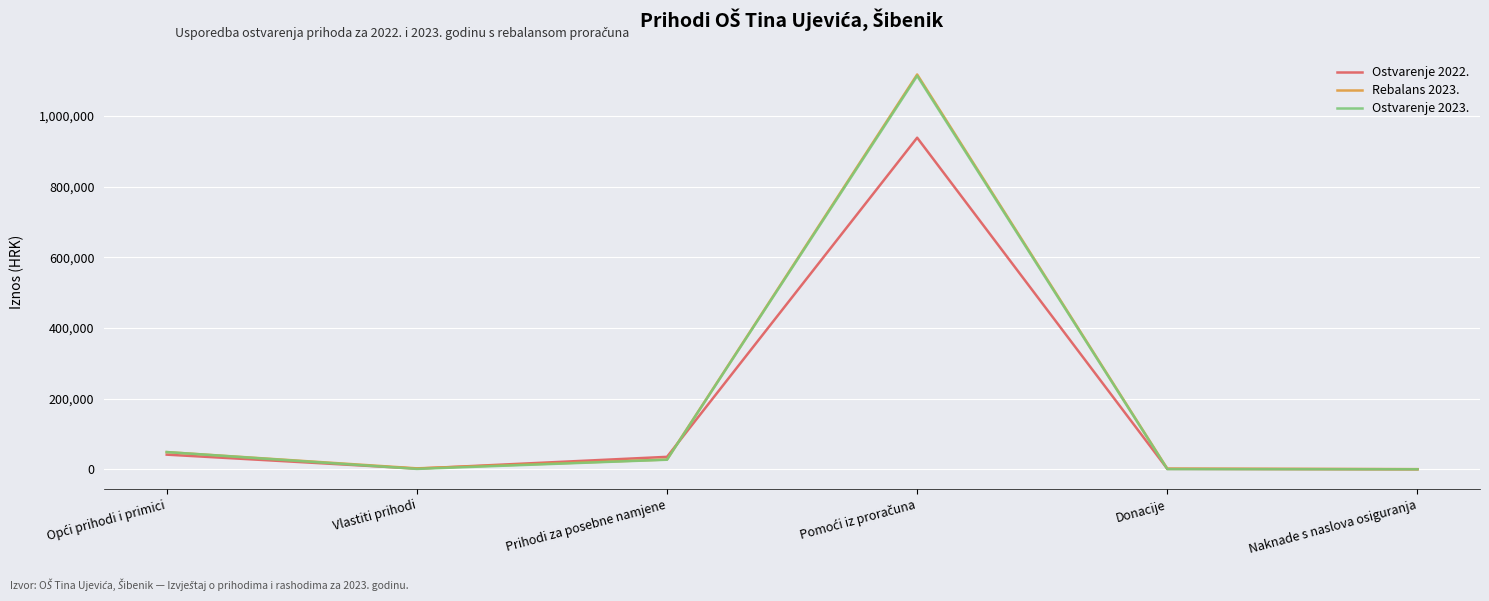

What position from the right is Prihodi za posebne namjene?

4